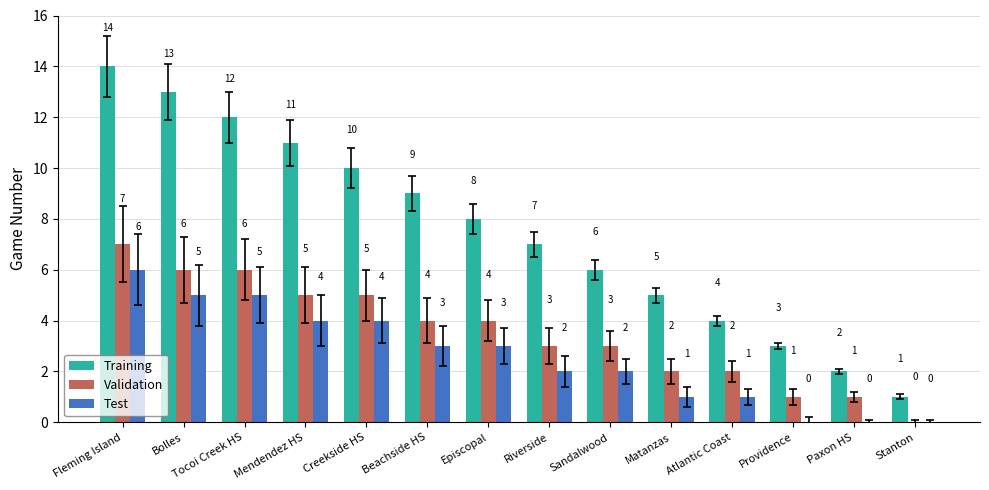

Is the value of Training at Stanton greater than the value of Test at Paxon HS?

Yes